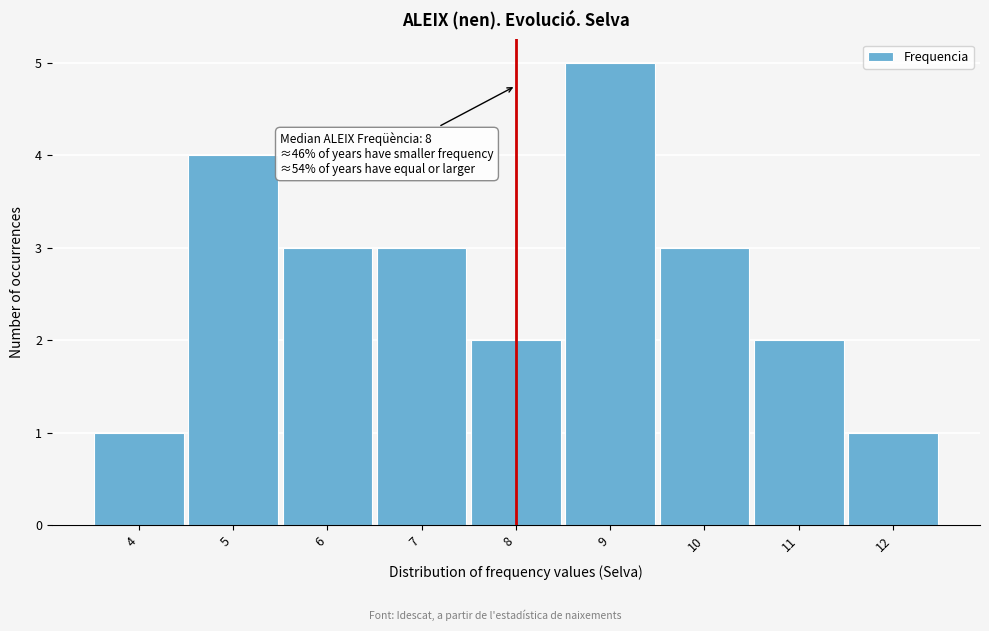

Which range on the x-axis has the tallest bar?

8.5 to 9.5